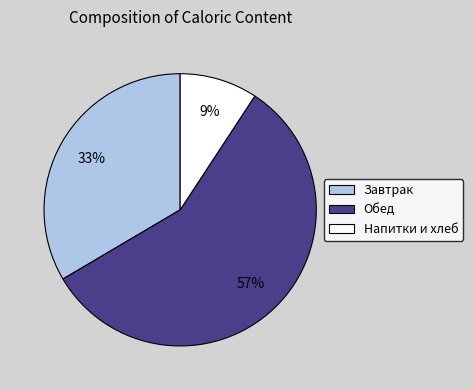

Which slice is the largest?

Обед